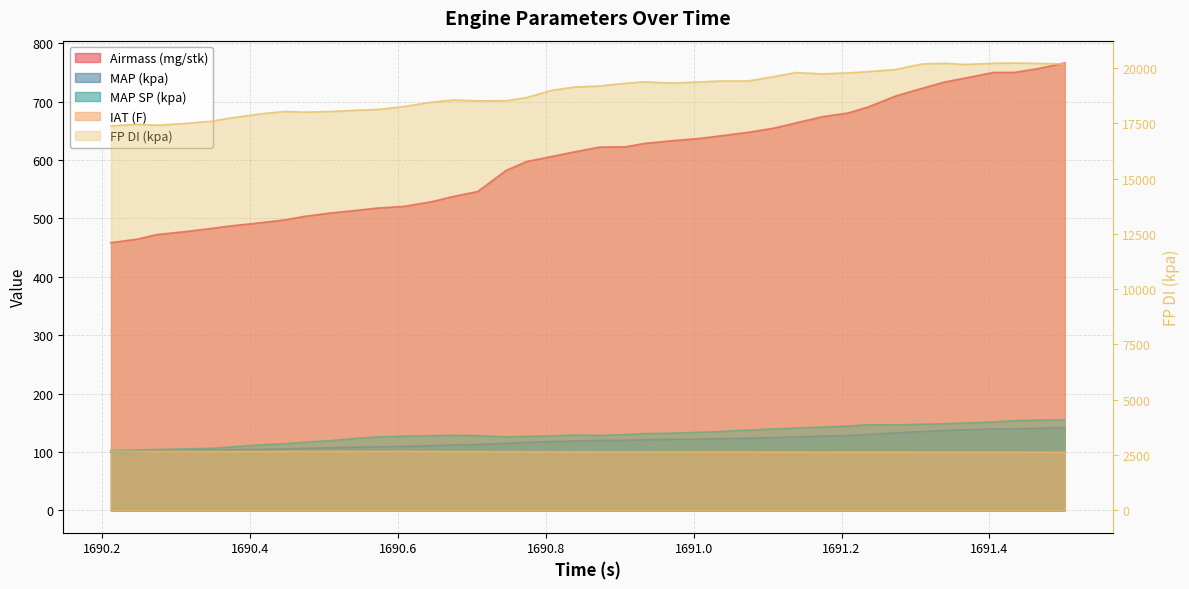

The value of MAP SP (kpa) at 1690.374 is 52.8. True or false?

False